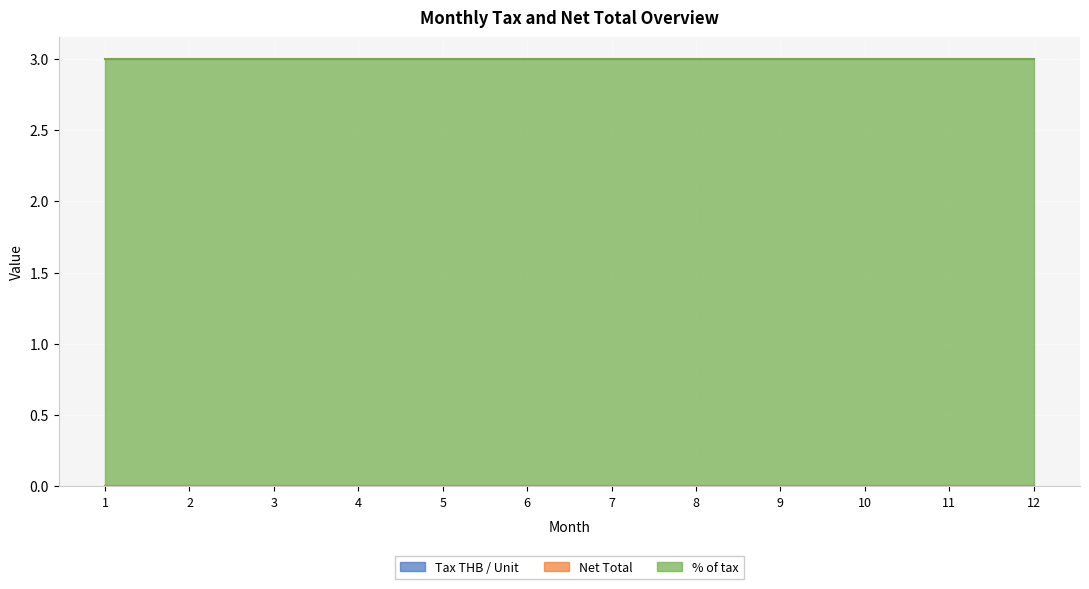

Reading left to right, list all the values displayed in this chart.

Tax THB / Unit: 0	0	0	0	0	0	0	0	0	0	0	0
Net Total: 0	0	0	0	0	0	0	0	0	0	0	0
% of tax: 3	3	3	3	3	3	3	3	3	3	3	3